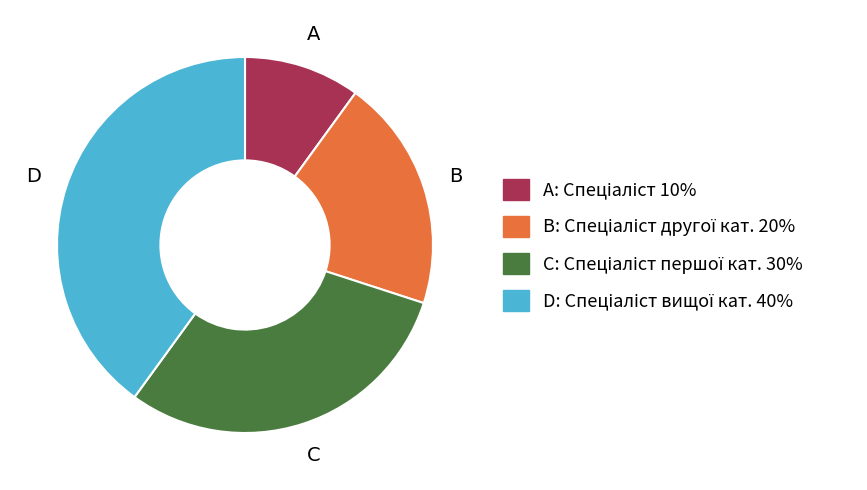

Is there a majority slice in this chart?

No